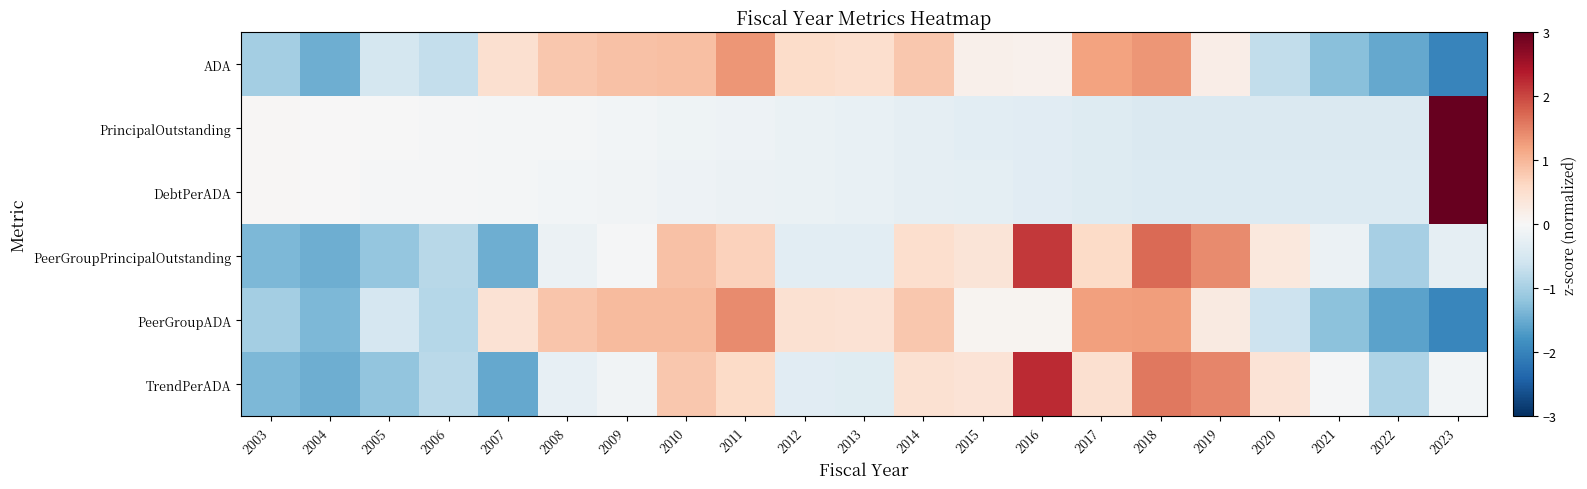

What is the smallest value displayed?

-2.0